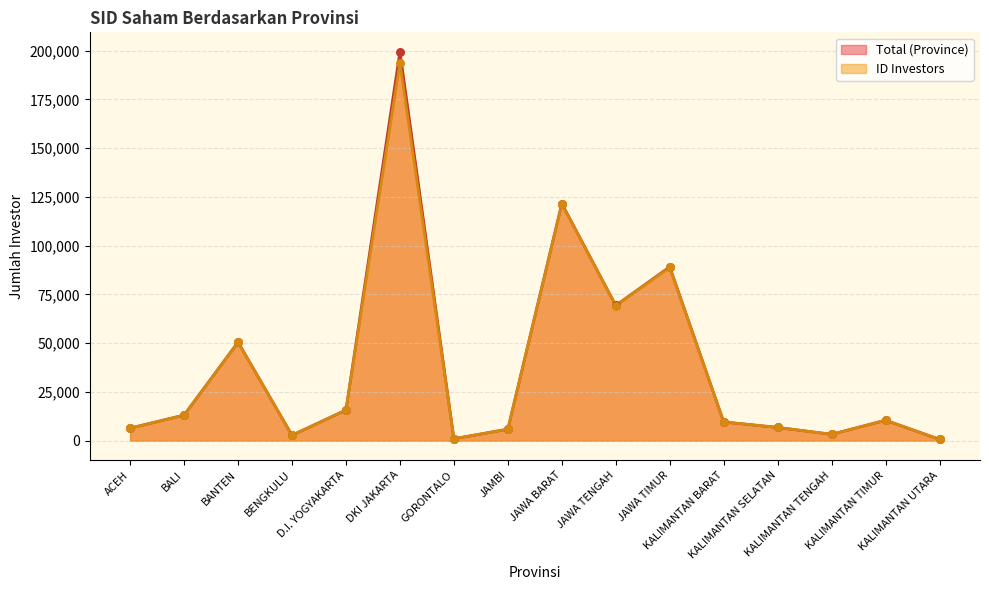

Which series has the largest total across all categories?

Total (Province)